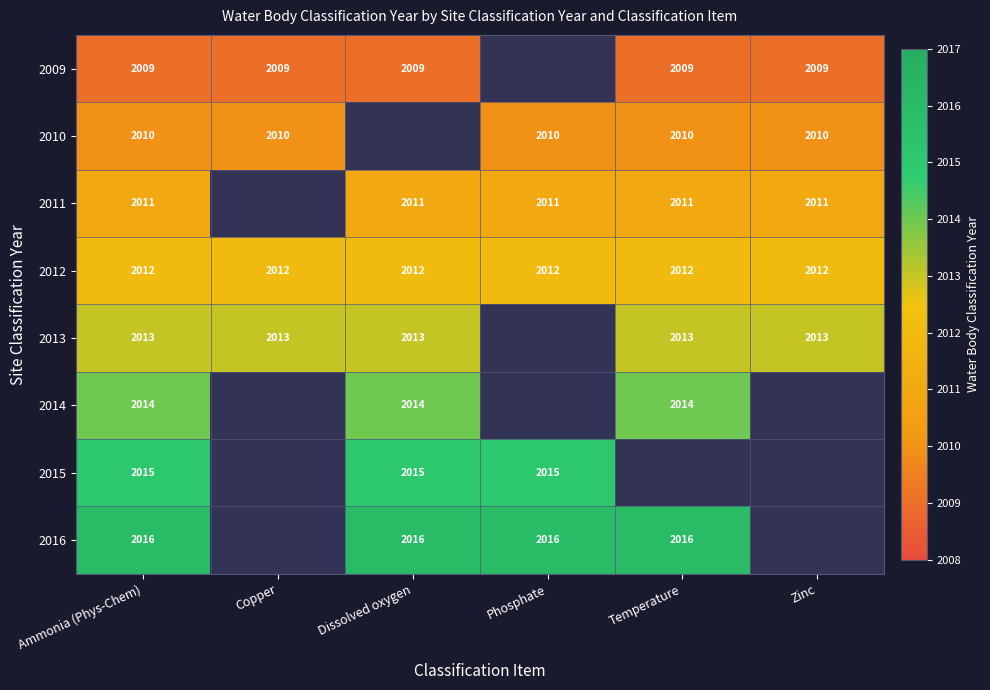

The 2013 series shows 2013 at Zinc. True or false?

True